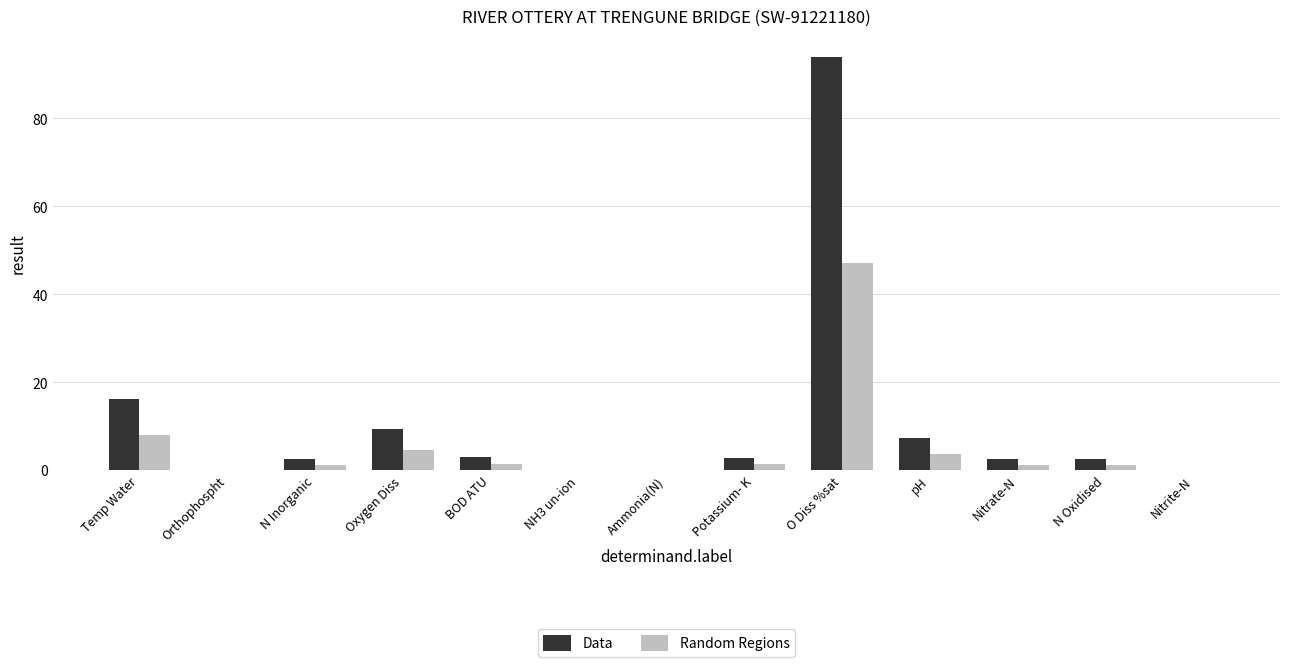

Which series has the largest total across all categories?

Data